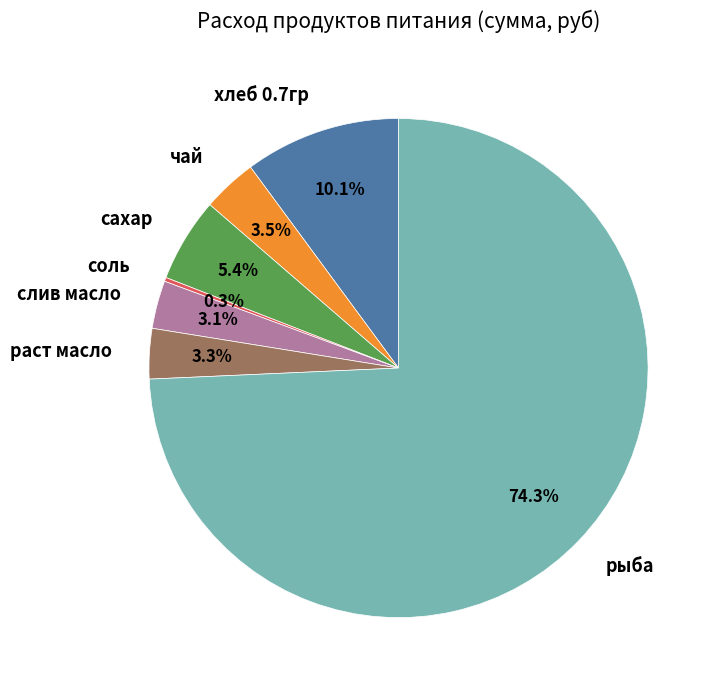

Is there any slice that represents more than half of the pie?

Yes